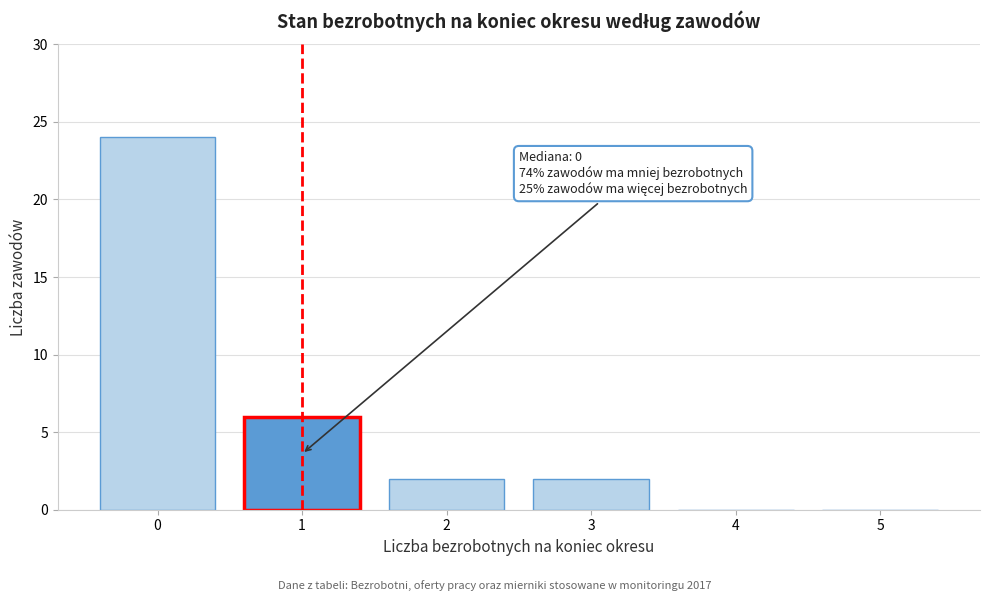

Reading left to right, transcribe all the data shown in this chart.

0=24	1=6	2=2	3=2	4=0	5=0